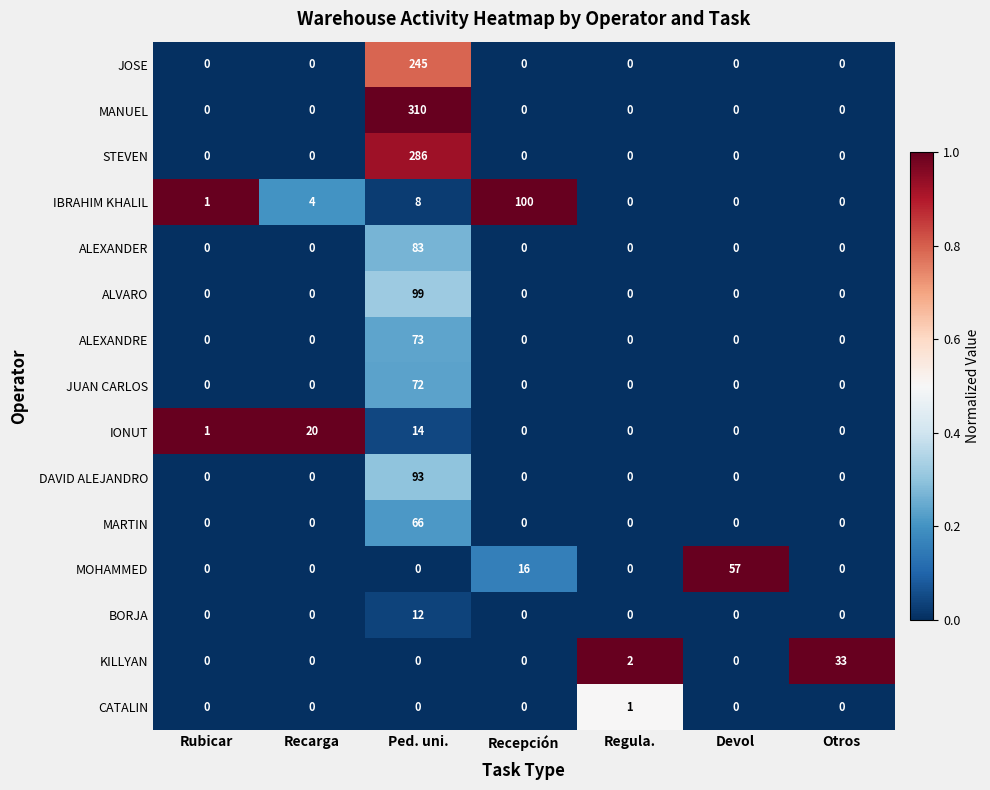

True or false: KILLYAN has a value of -14 at Devol.

False